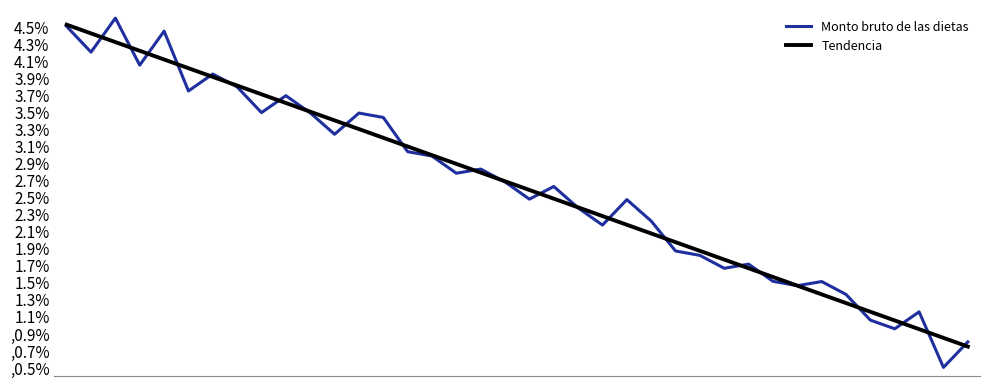

Which series has the largest range (max minus min)?

Monto bruto de las dietas